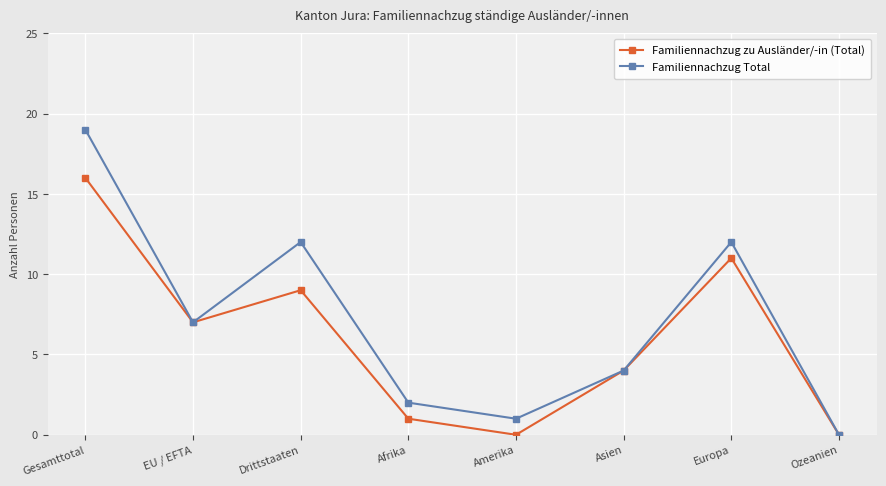

What is the sum of all Familiennachzug zu Ausländer/-in (Total) values?

48